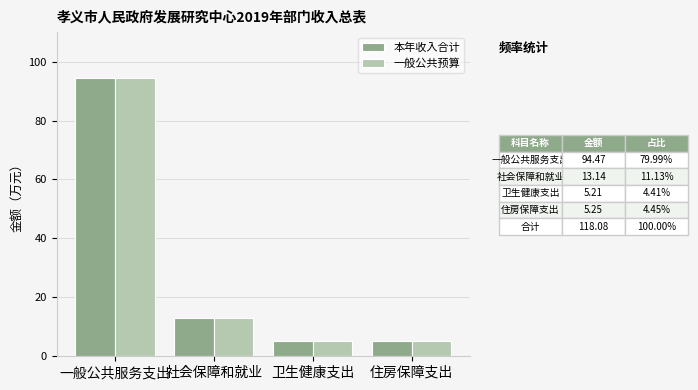

At which category is the sum across all series the highest?

一般公共服务支出